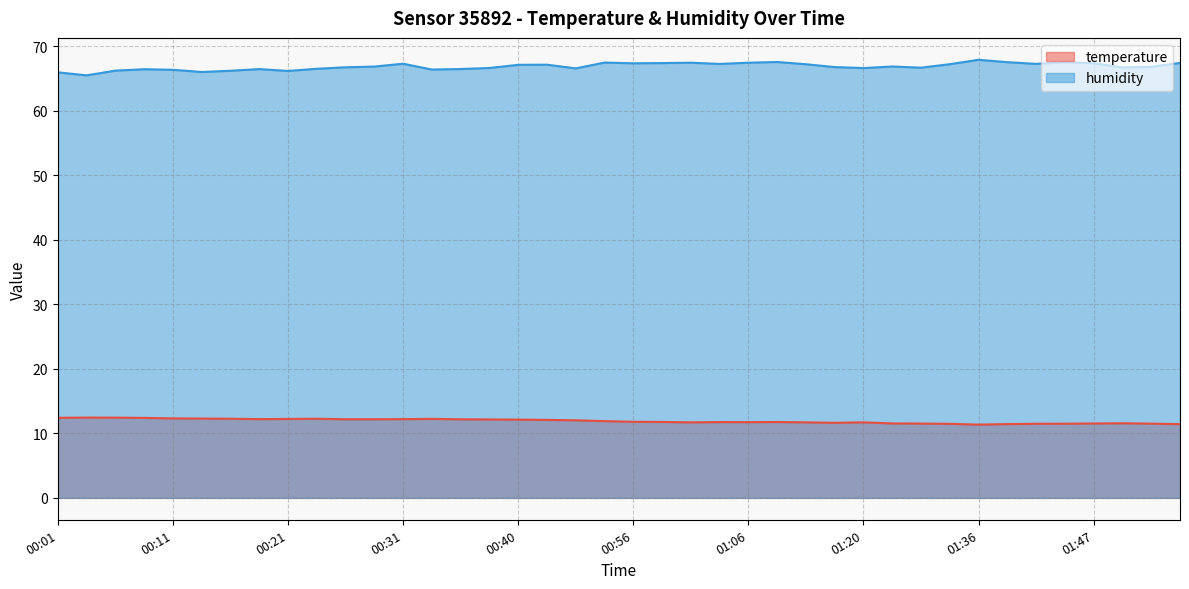

Which label corresponds to the largest value in the chart?

01:36